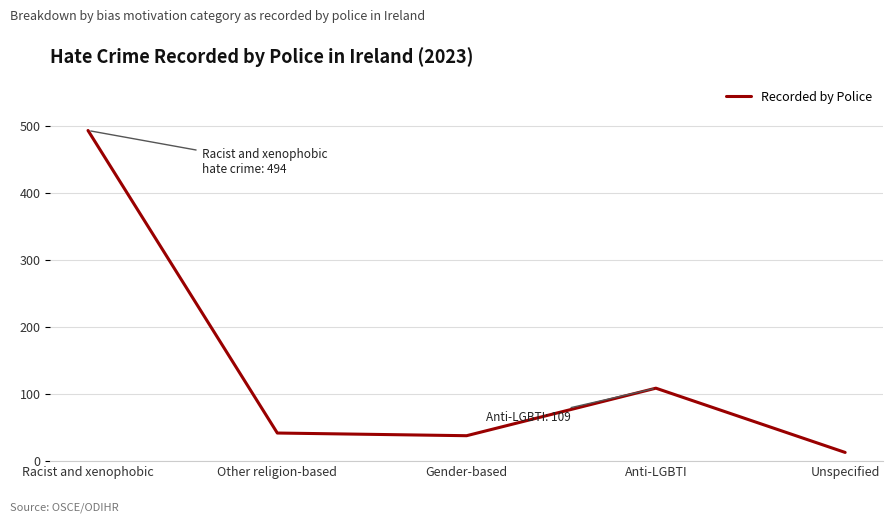

What is the difference between the values at Anti-LGBTI and Other religion-based?

67